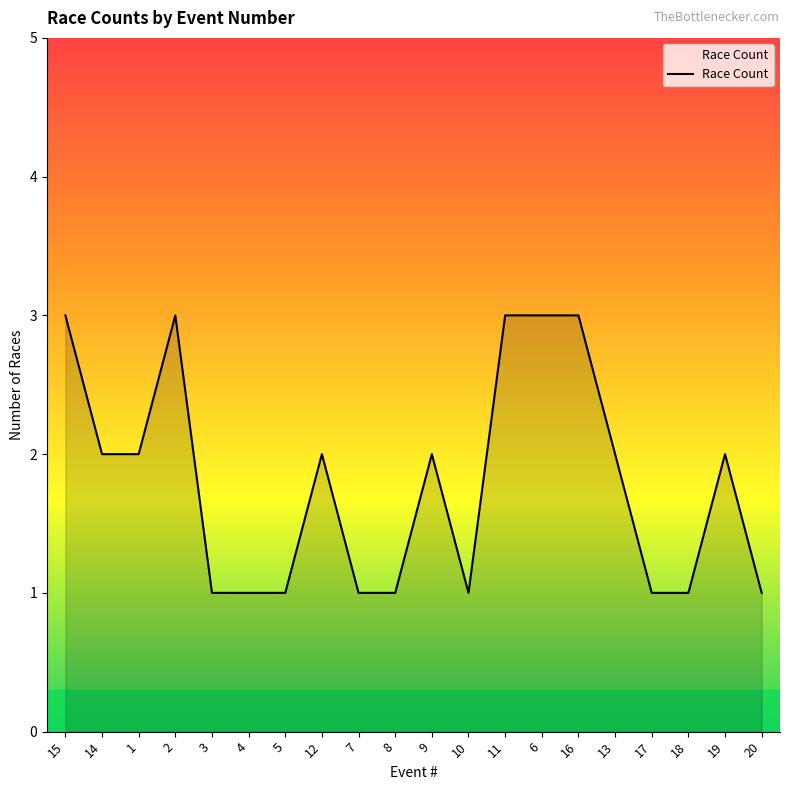

What is the change in value from 1 to 20?

-1